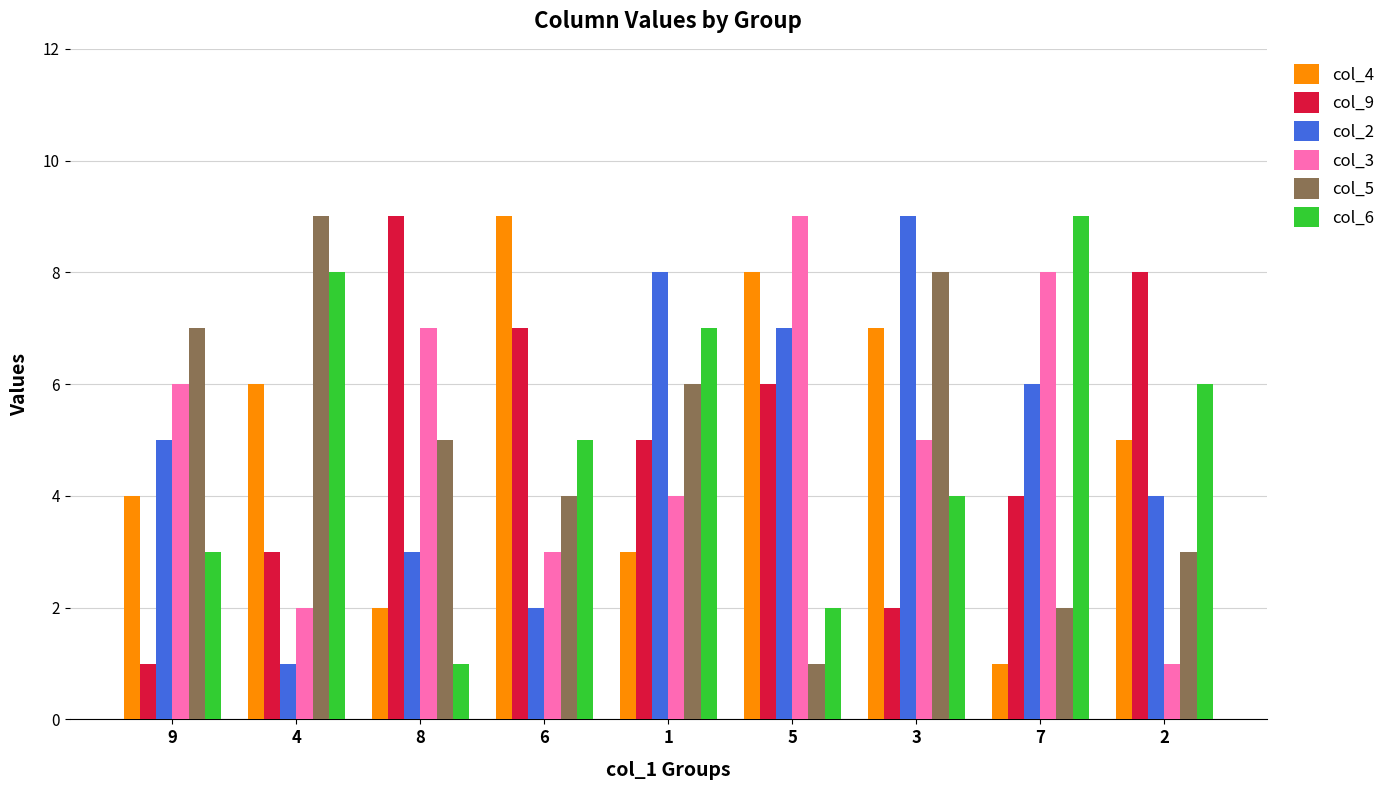

What is the value of the col_2 bar at the 7th from the left?

9